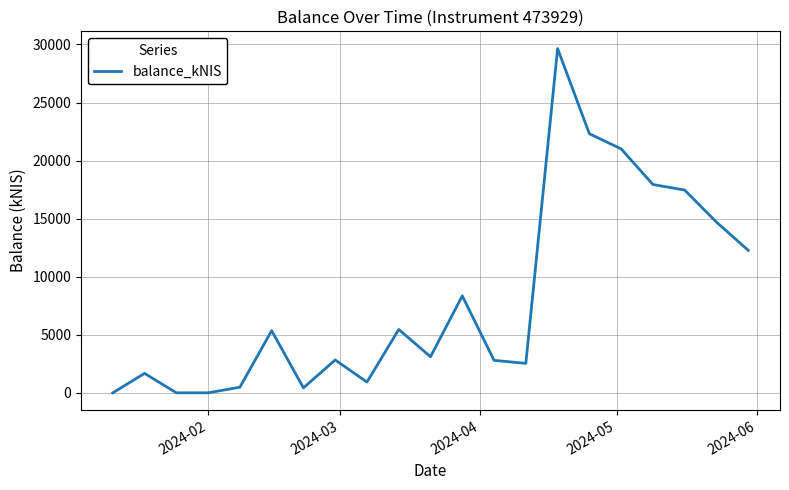

What is the greatest value displayed?

29646.2